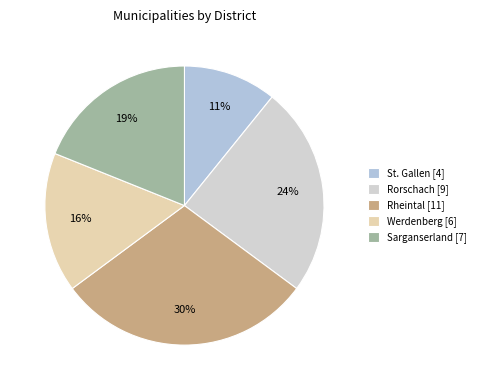

Count the number of slices in the pie.

5